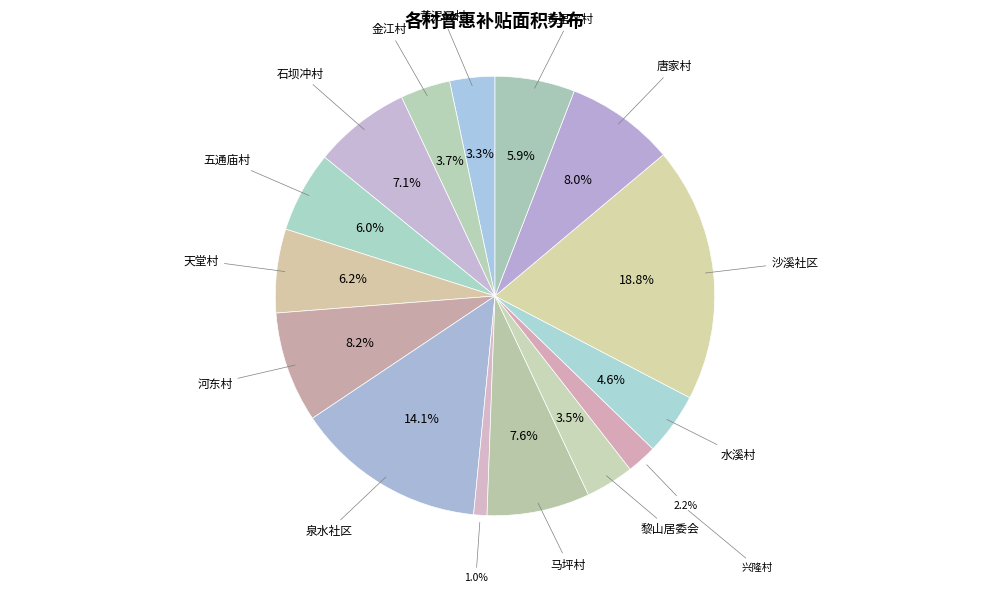

To the nearest percent, what is the difference between the largest and smallest slice percentages?

18%